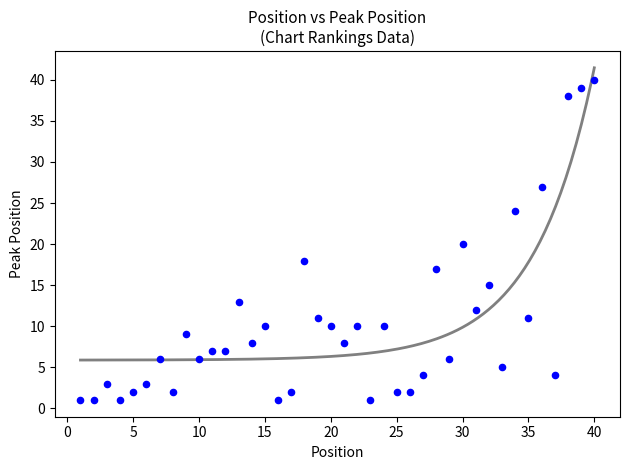

What is the range of X values (max minus min)?

39